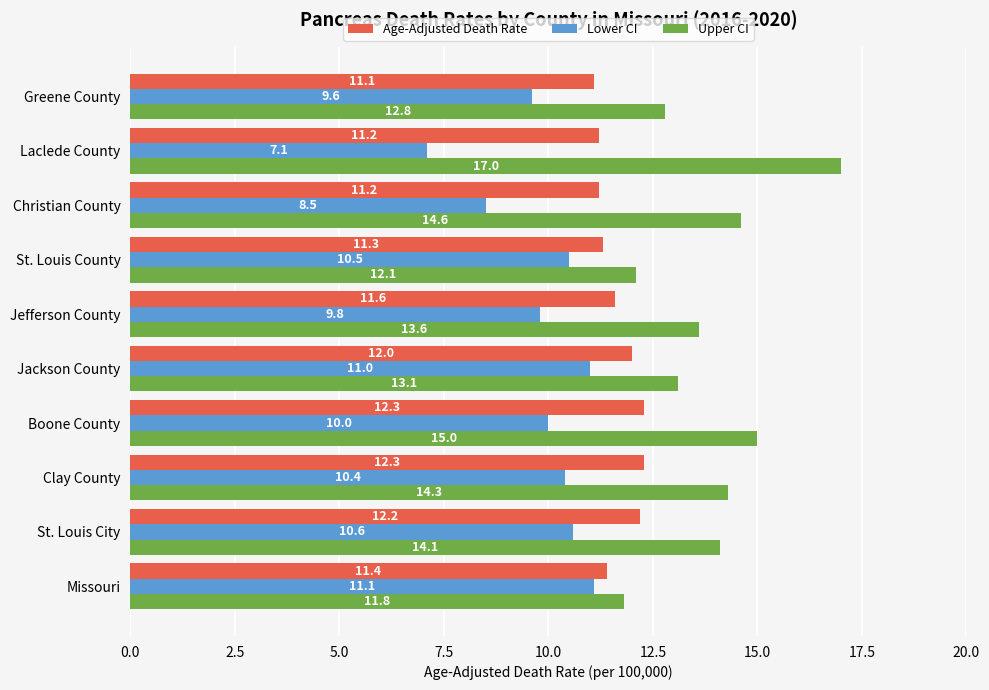

How many categories are shown in the chart?

10